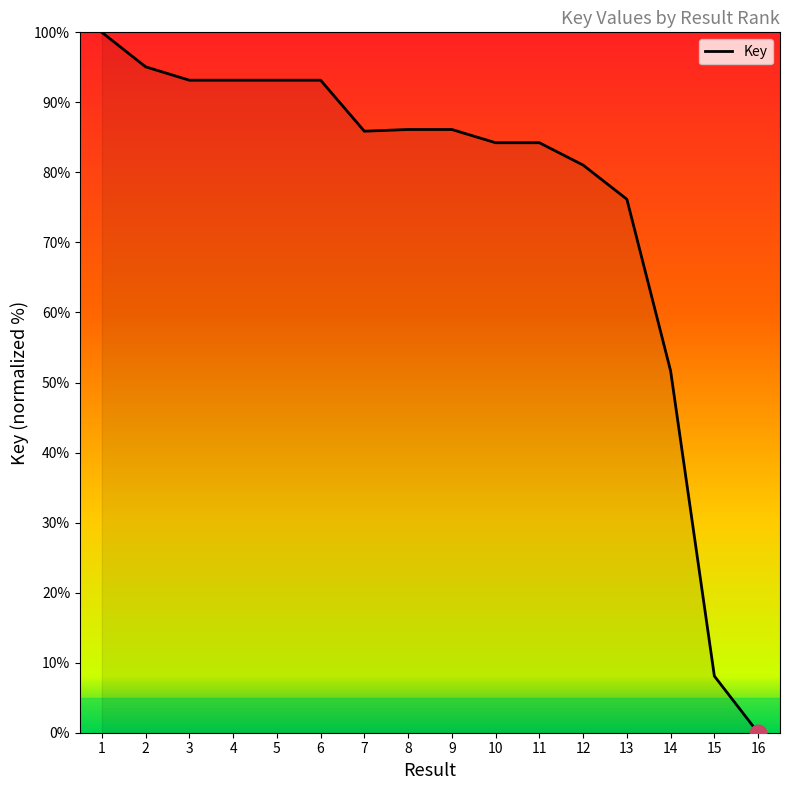

What is the greatest value displayed?

100.0